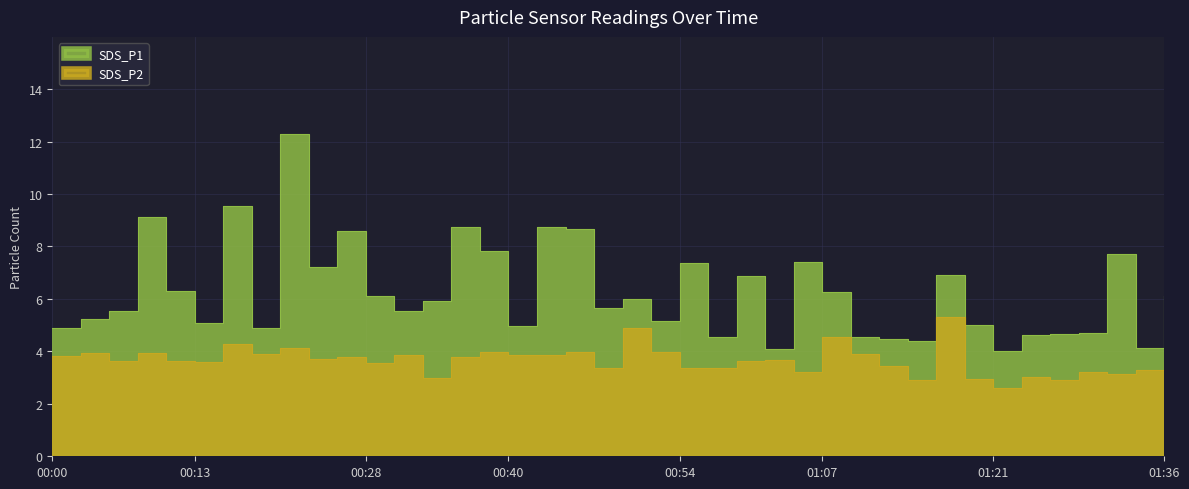

Which category has the highest value across all series?

00:20